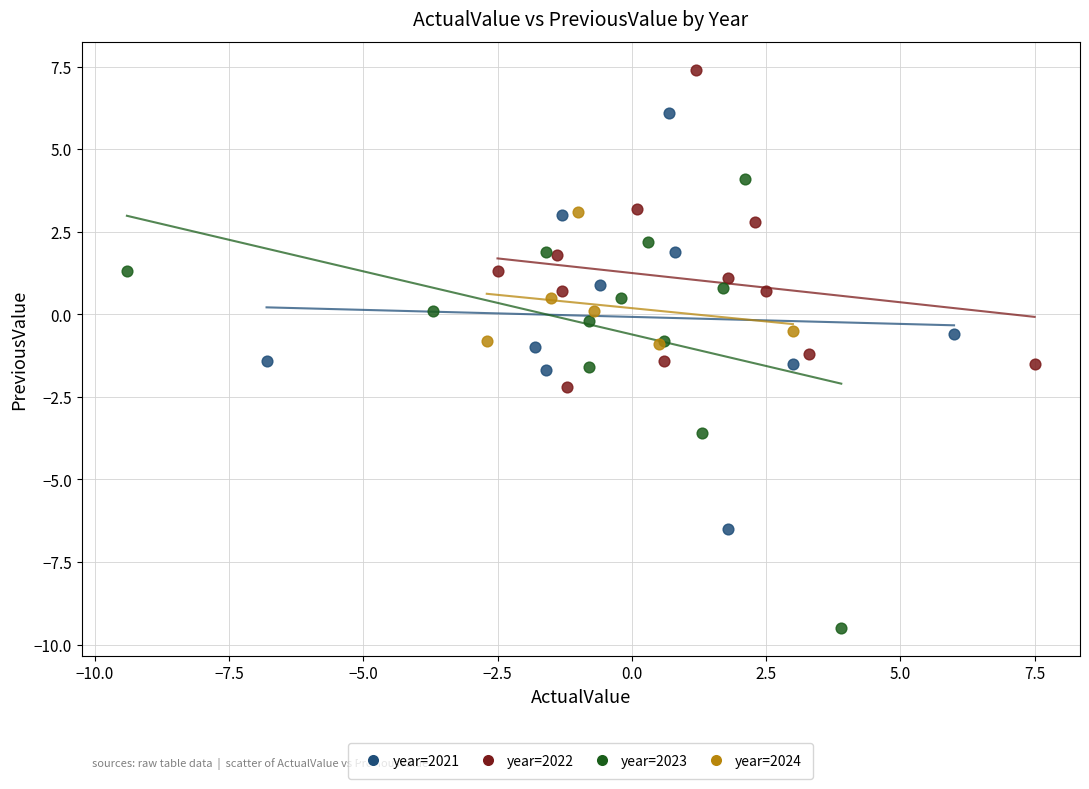

Which series reaches the minimum Y coordinate?

year=2023